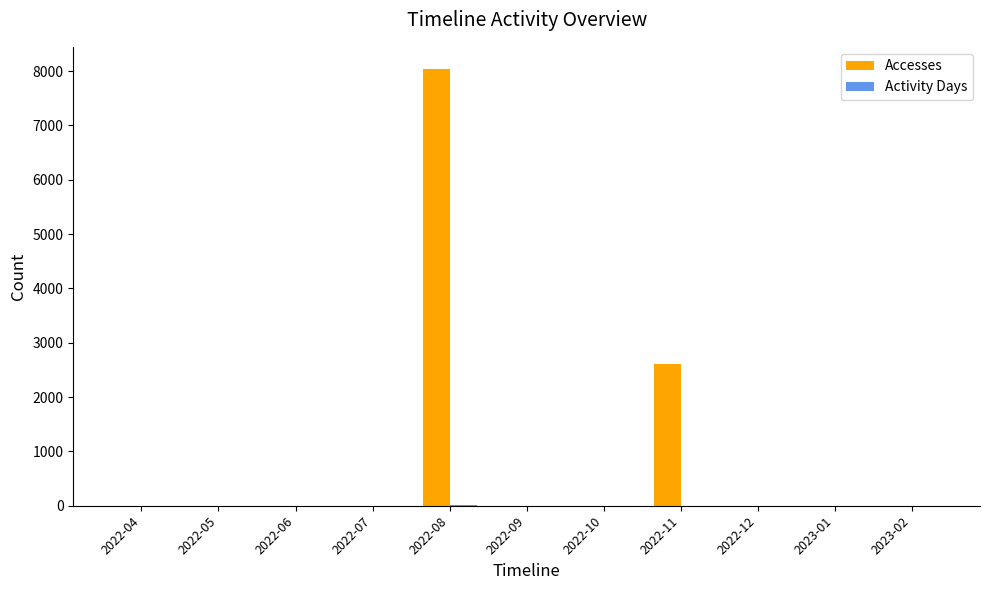

At which category is the sum across all series the highest?

2022-08